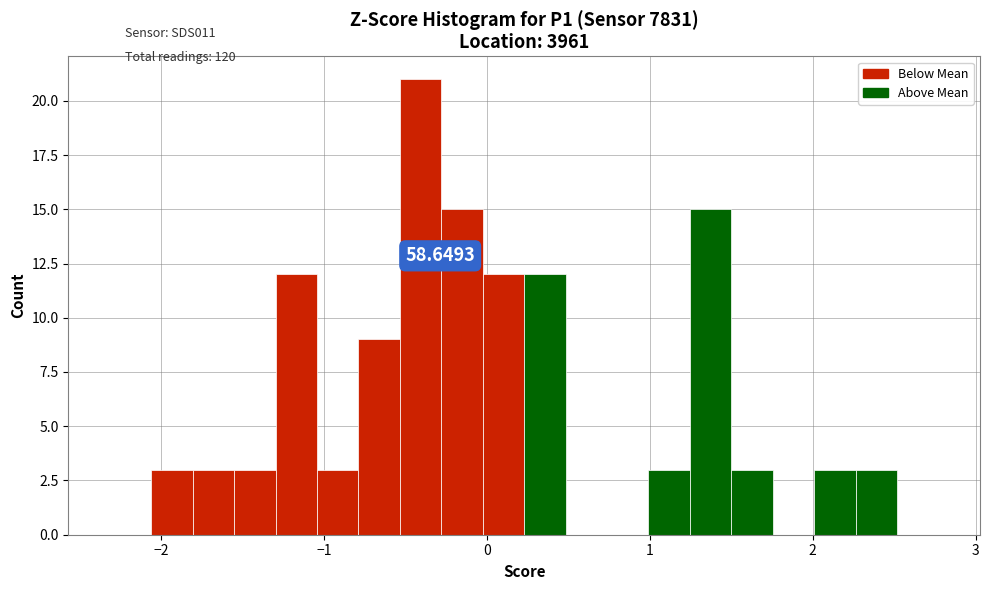

Read against the x-axis, roughly where is the centre of the tallest bar?

-0.4